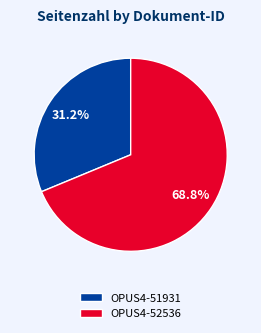

Between OPUS4-51931 and OPUS4-52536, which is larger?

OPUS4-52536